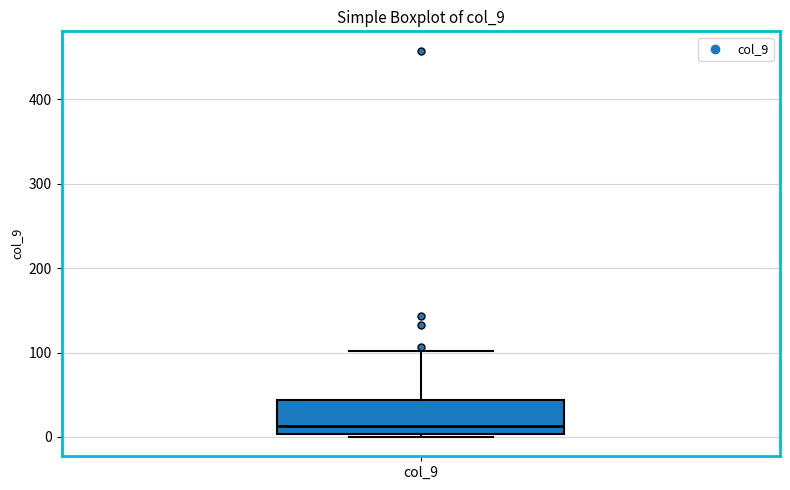

Read this box plot against the y-axis: the position of the median line, the range covered by the box, and the ends of both whiskers. The values are not printed on the chart, so give them approximately, as read against the axis.

median 10, box 0 to 40, whiskers 0 (just below the box's lower edge) to 100